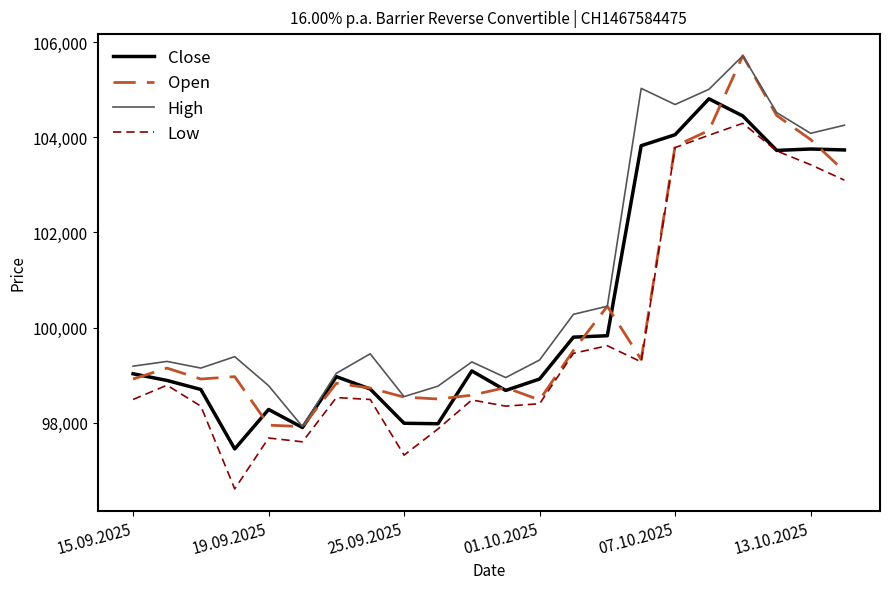

What is the minimum value for High?

97920